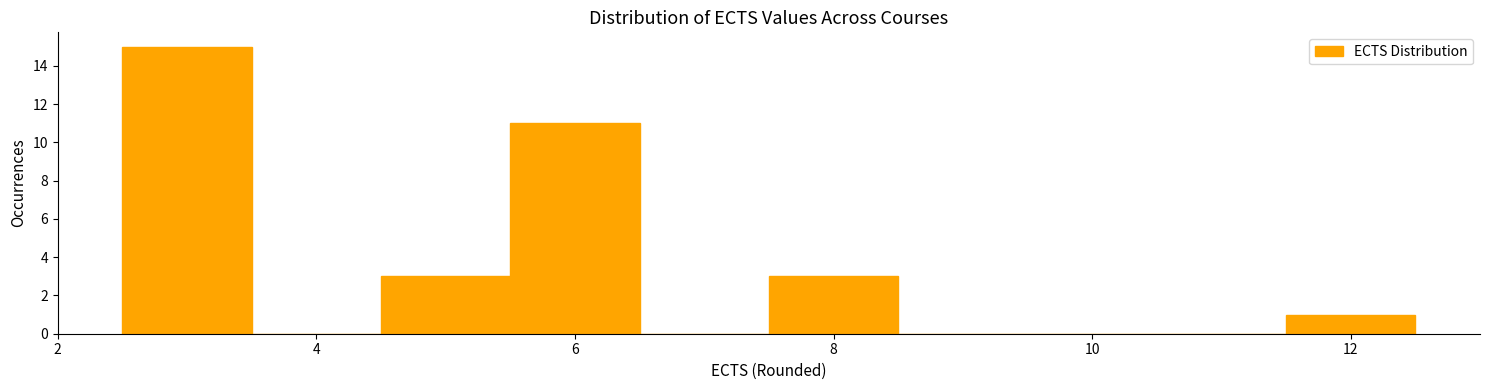

Reading left to right, transcribe this chart: for each bar, give the range it covers on the x-axis and its height. Neither the bar edges nor the heights are printed on the chart, so give them approximately, as read against the axes.

2.5 to 3.5: 15
3.5 to 4.5: 0
4.5 to 5.5: 3
5.5 to 6.5: 11
6.5 to 7.5: 0
7.5 to 8.5: 3
8.5 to 9.5: 0
9.5 to 10.5: 0
10.5 to 11.5: 0
11.5 to 12.5: 1